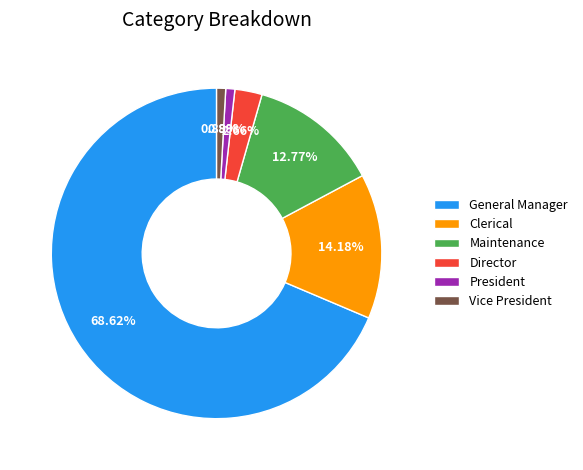

Is there a majority slice in this chart?

Yes